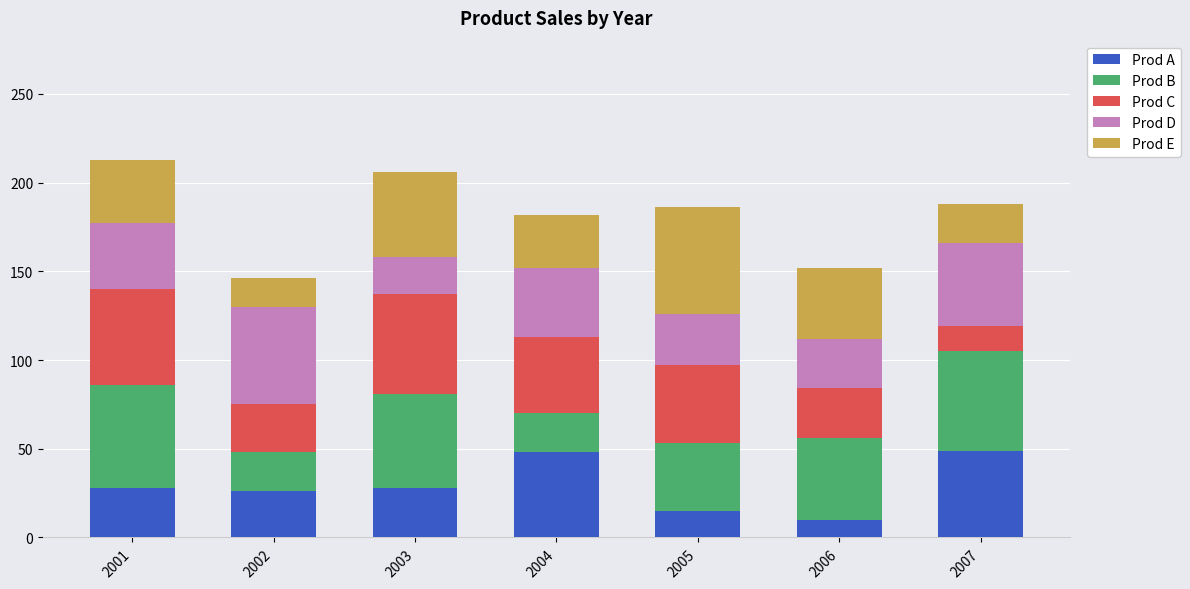

What is the difference between the second highest and minimum values in the Prod A series?

38